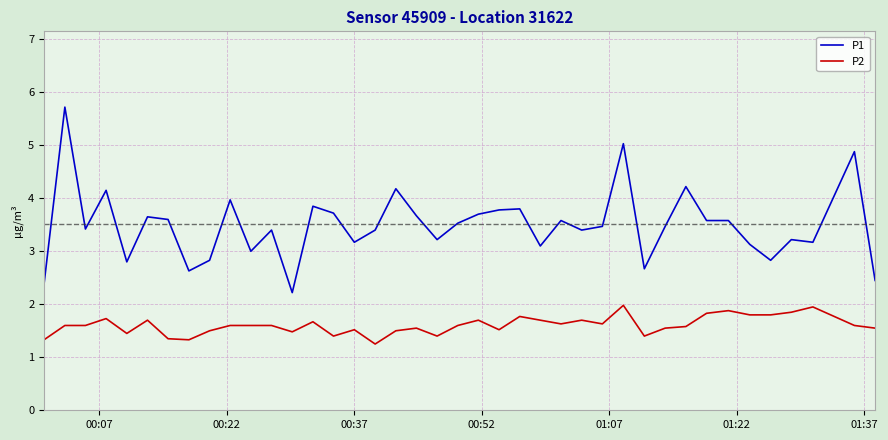

Which series has the largest total across all categories?

P1